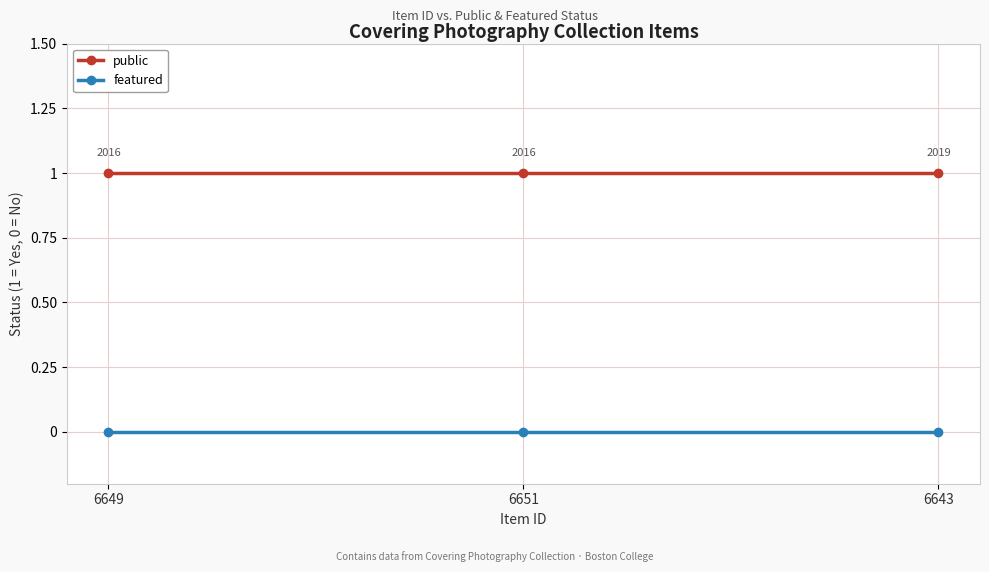

Which series has the largest total across all categories?

public